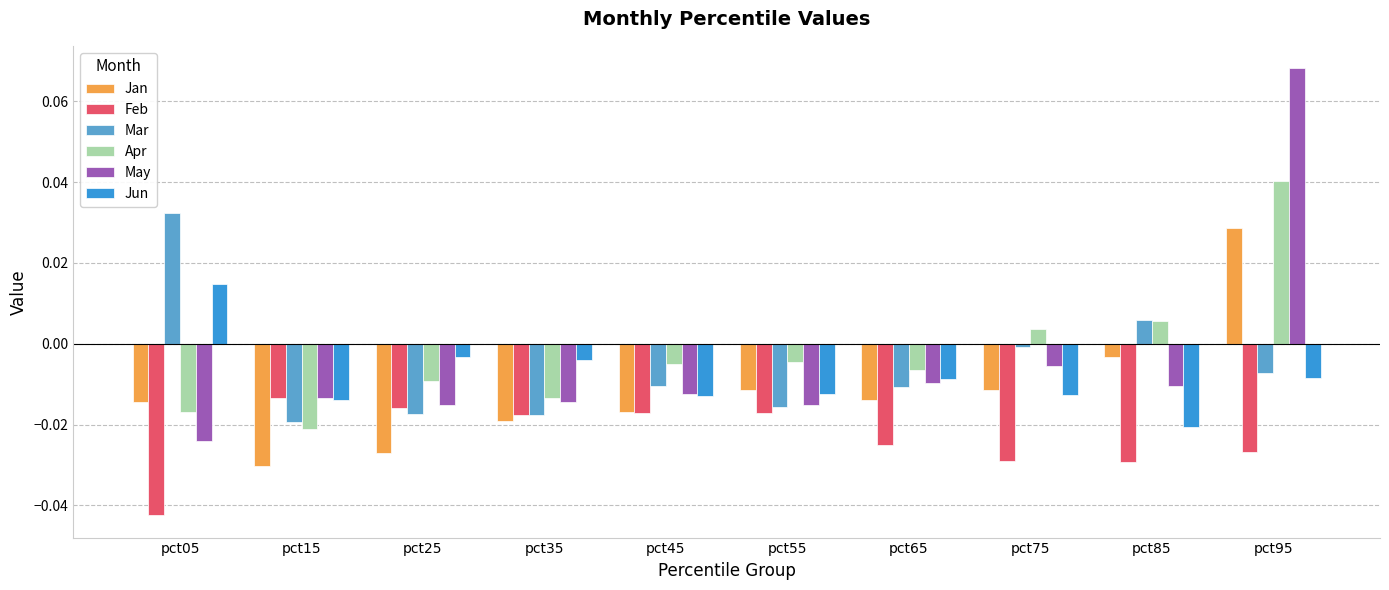

How many bars are there in total?

60